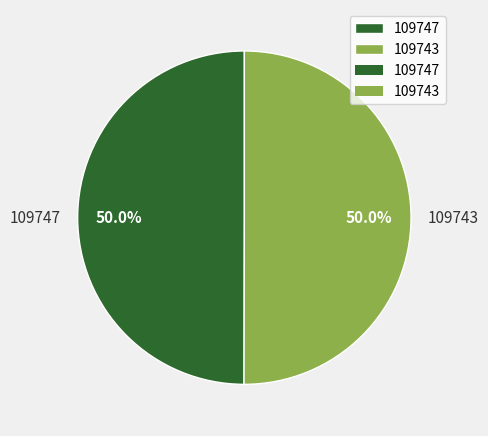

To the nearest percent, what is the difference between the 109743 and 109747 slice percentages?

0%